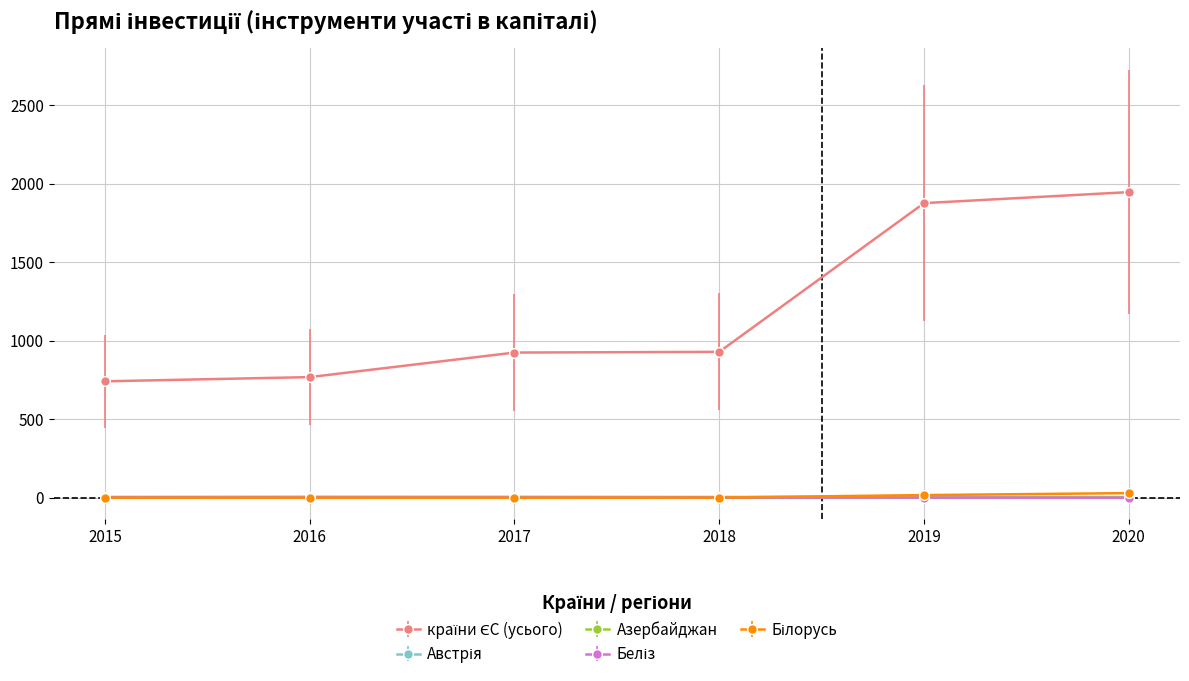

Which label corresponds to the largest value in the chart?

2020